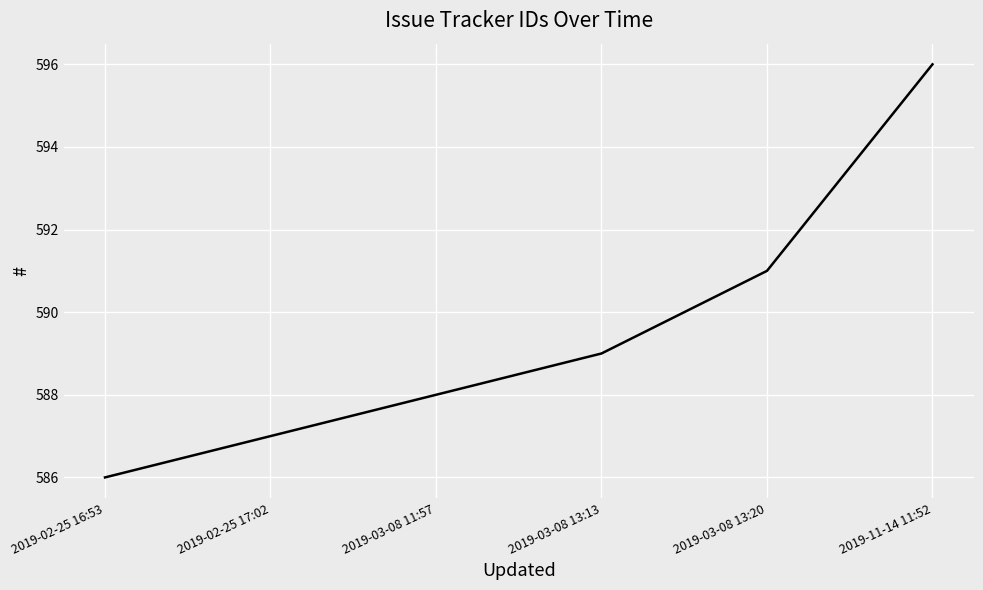

At which category does the chart reach its minimum across all series?

2019-02-25 16:53